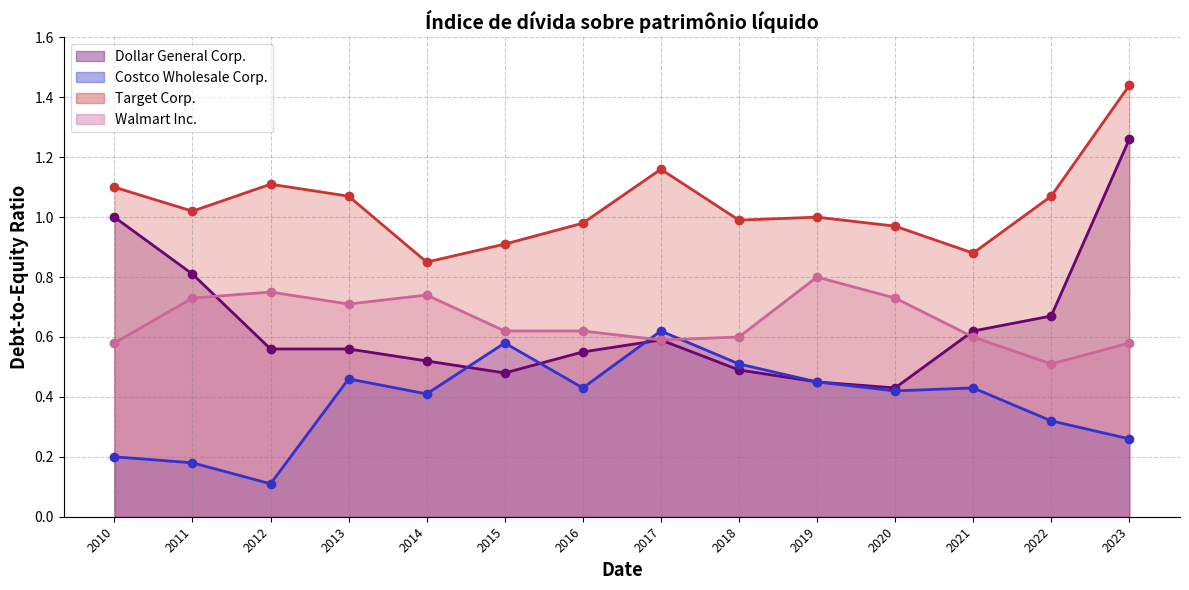

What are all the series names shown in the legend?

Dollar General Corp., Costco Wholesale Corp., Target Corp., Walmart Inc.